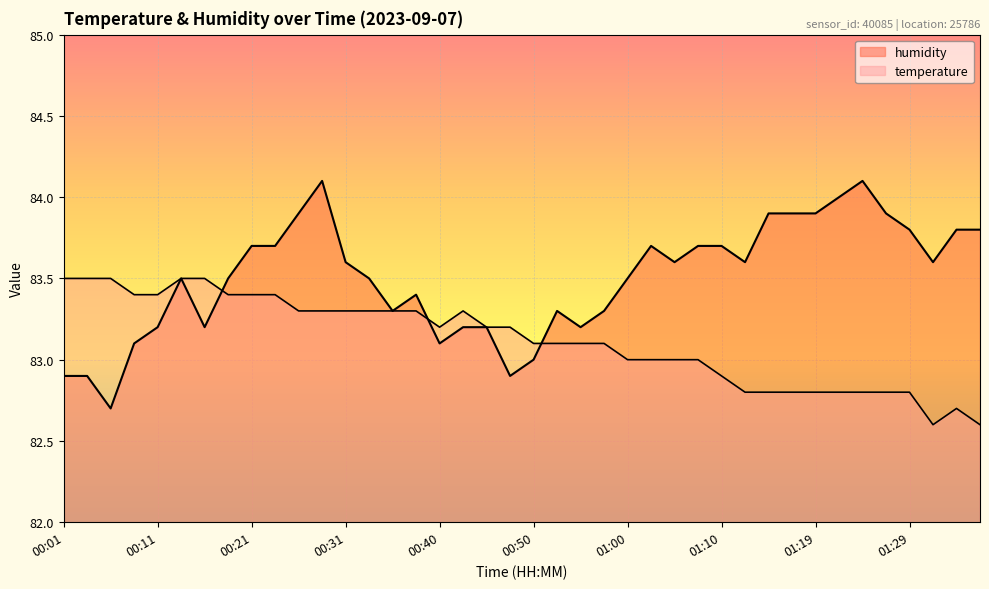

In temperature, how many points are lower than both neighbors (excluding endpoints)?

2